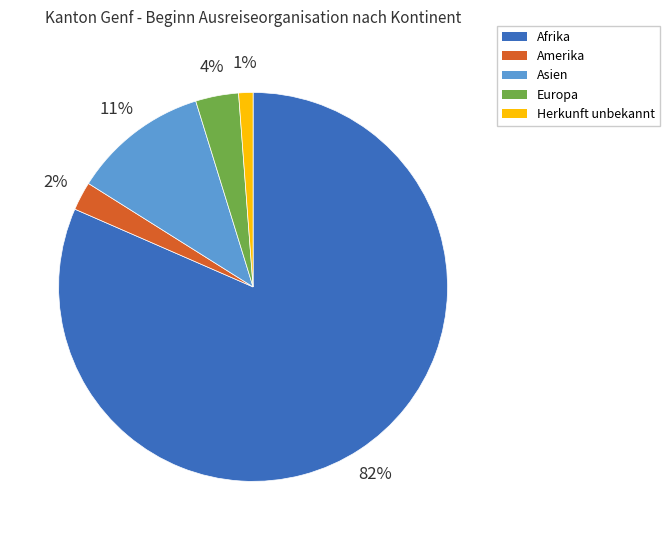

To the nearest percent, what is the average slice percentage?

20%